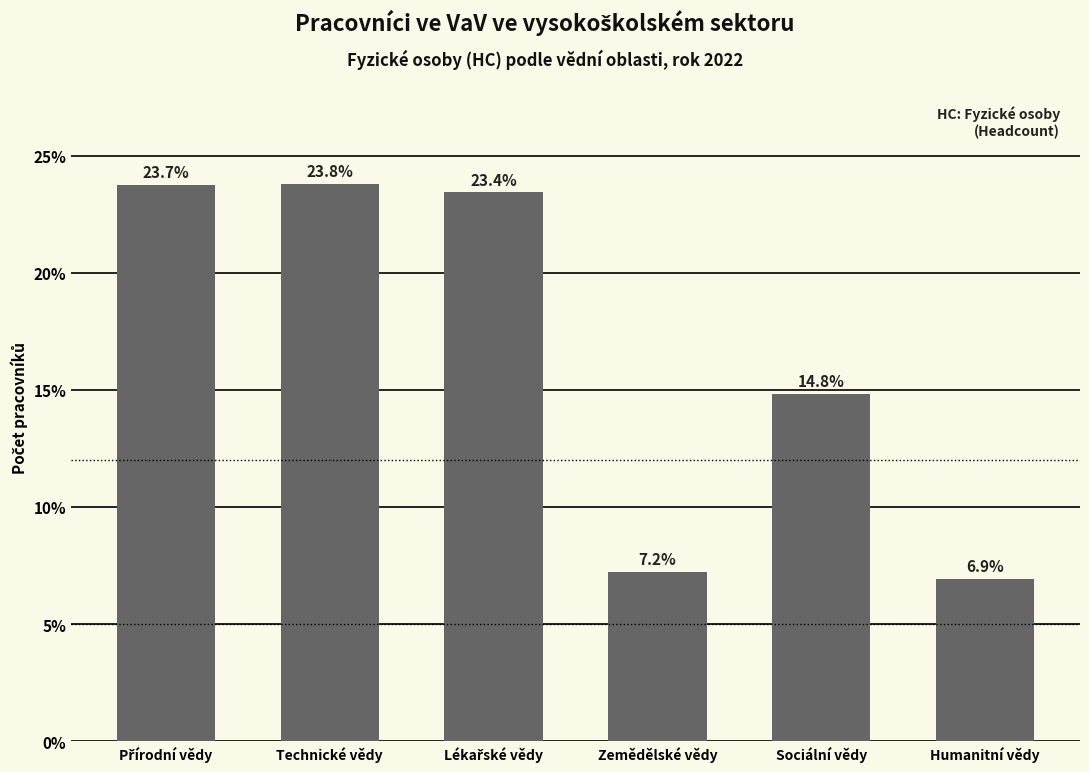

Reading right to left, list all the values displayed in this chart.

6.9	14.8	7.2	23.4	23.8	23.7